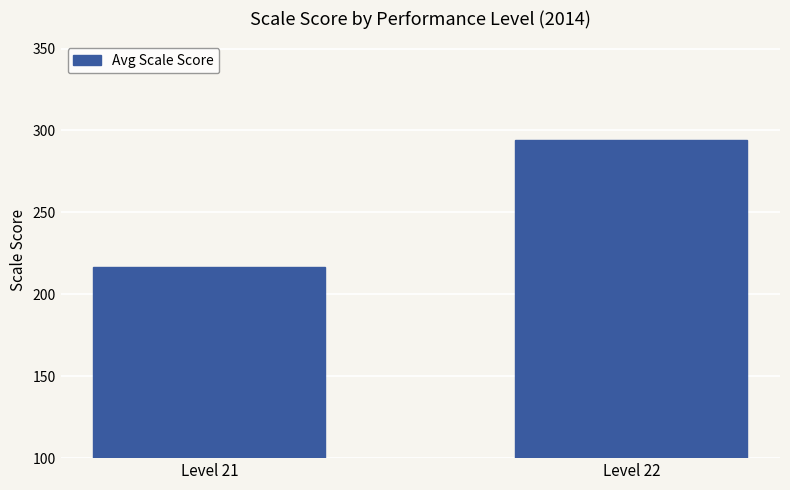

At which category does the chart reach its peak across all series?

Level 22